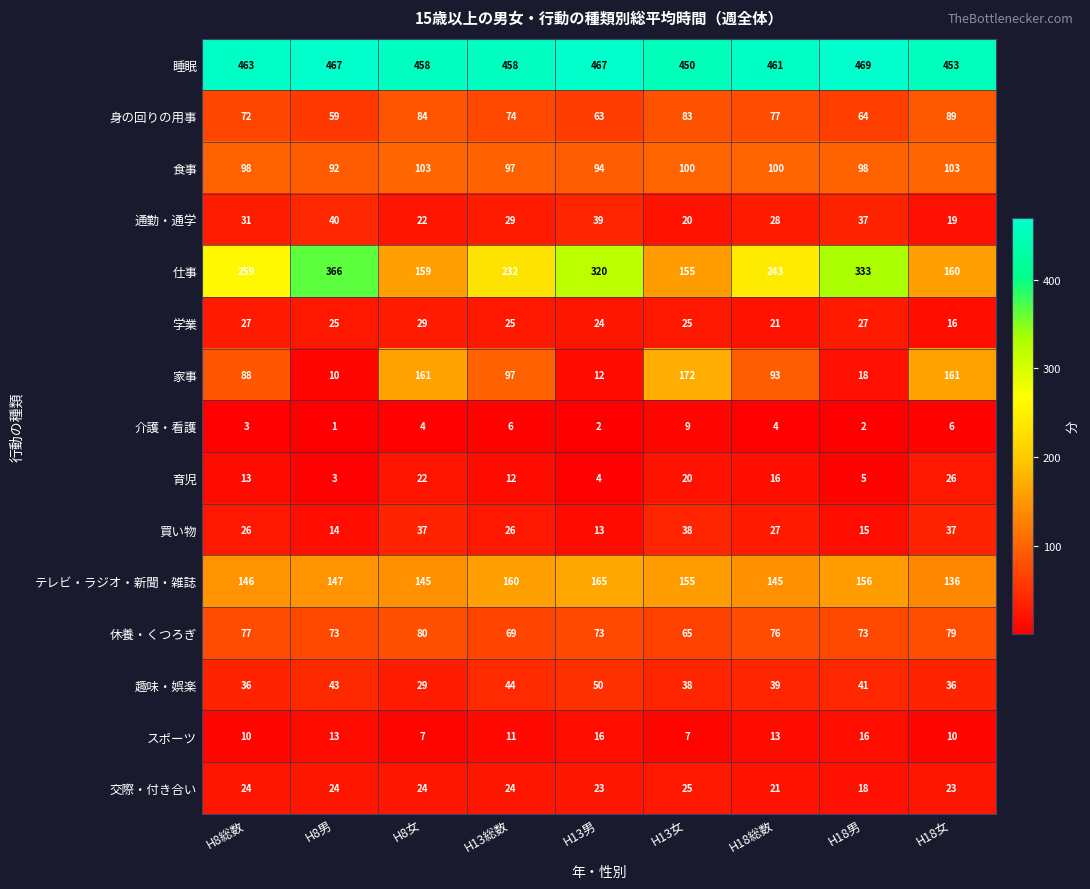

What is the maximum value for 仕事?

366